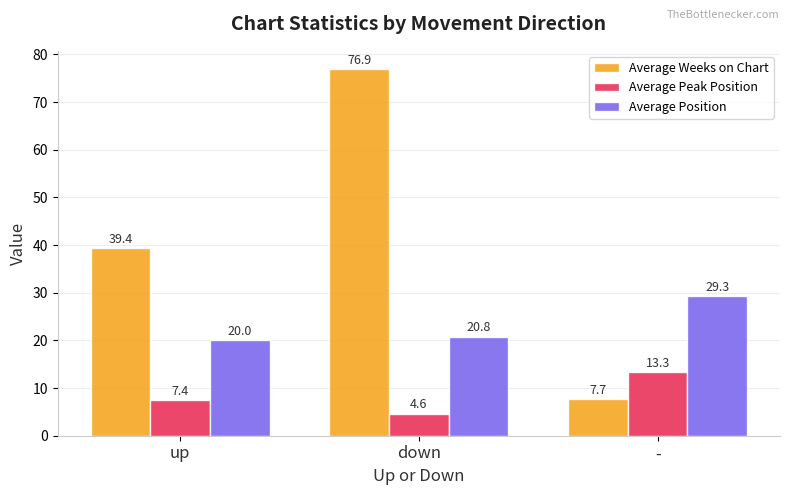

At -, list the series in order from largest to smallest.

Average Position, Average Peak Position, Average Weeks on Chart